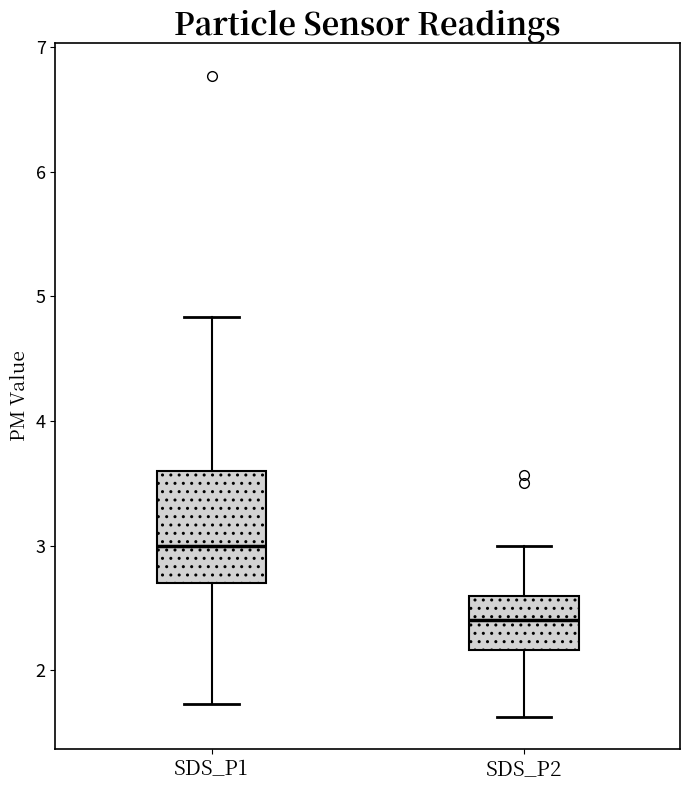

Reading left to right, transcribe this box plot: for each box, give where its median line is, the range the box spans, and where its two whiskers end, as read against the y-axis. The values are not printed on the chart, so give them approximately, as read against the axis.

SDS_P1: median 3.0, box 2.7 to 3.6, whiskers 1.7 to 4.8
SDS_P2: median 2.4, box 2.2 to 2.6, whiskers 1.6 to 3.0